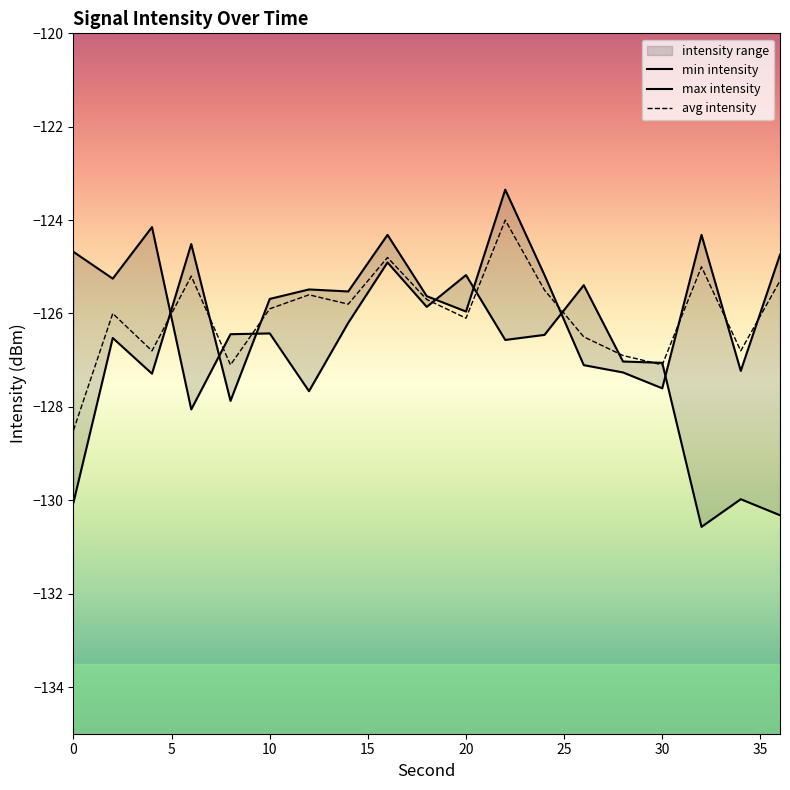

What is the total value across all series at 28?

-381.2